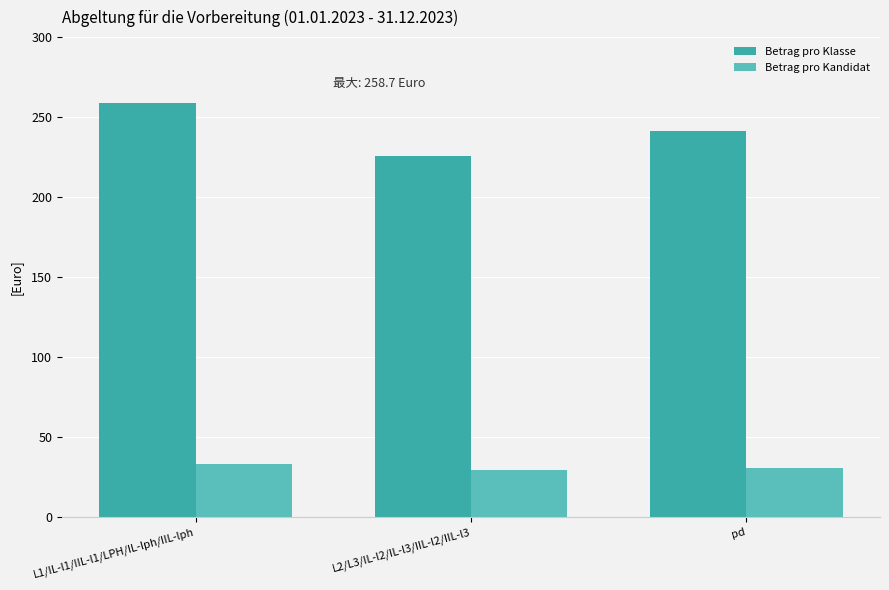

How many Betrag pro Kandidat values are between 29 and 33?

2